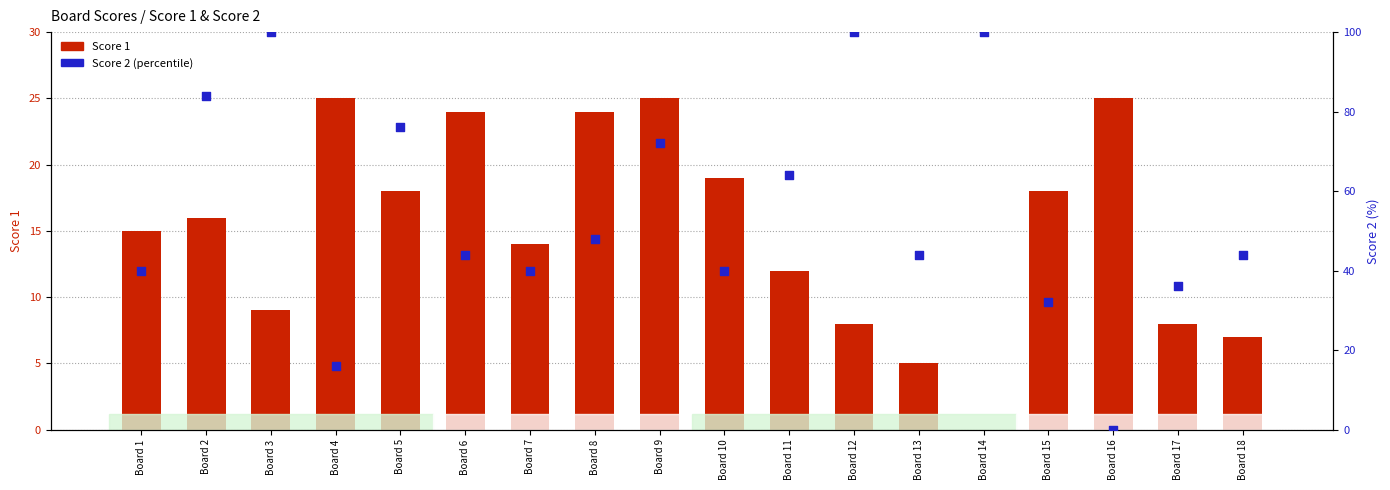

Which series reaches the maximum Y coordinate?

Score 2 (percentile)